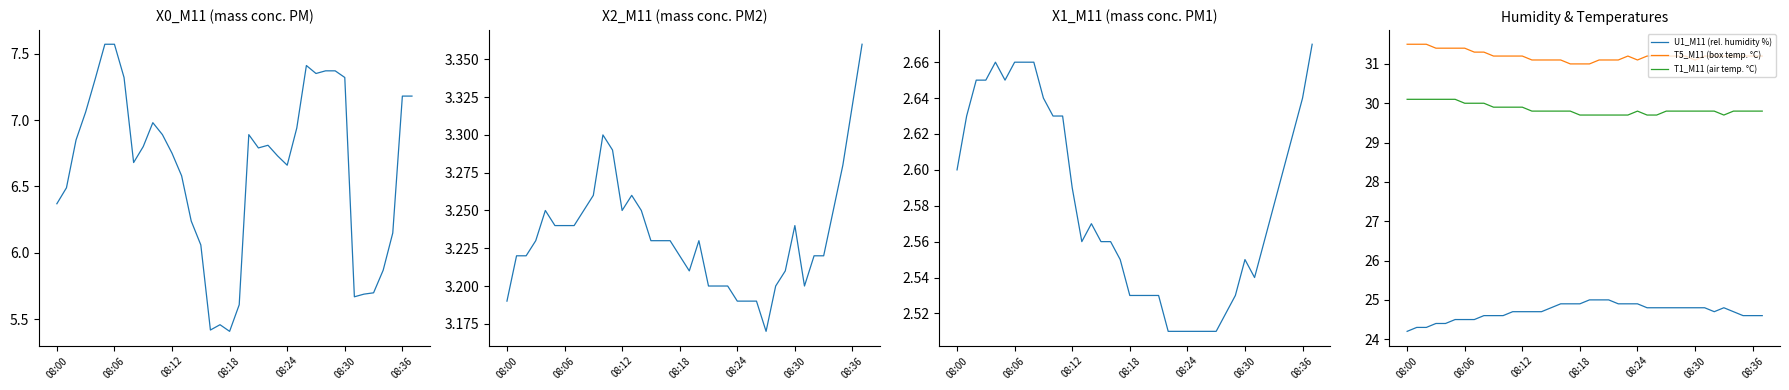

True or false: T1_M11 (air temp. °C) and U1_M11 (rel. humidity %) intersect in this chart.

False